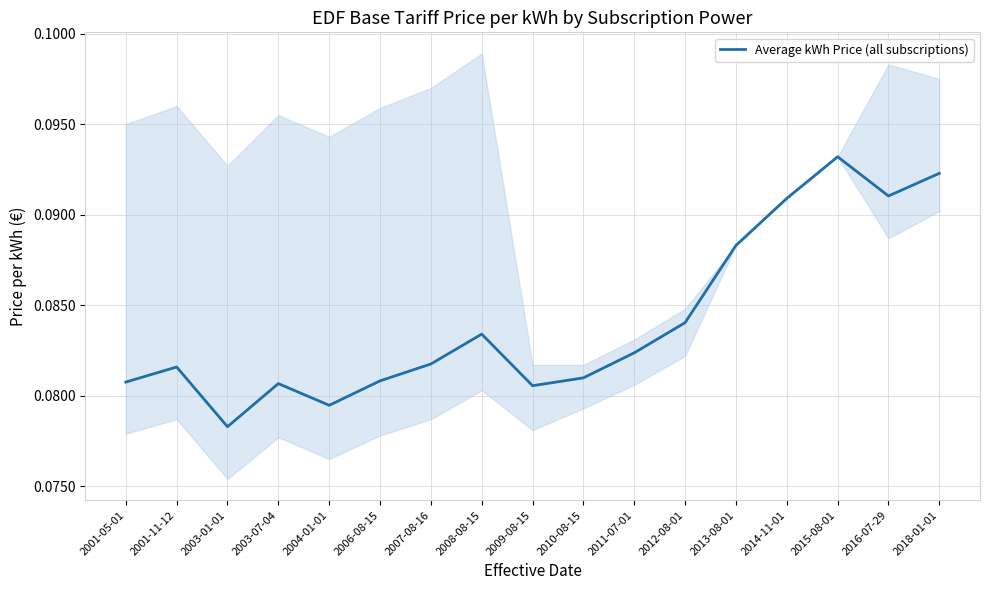

Rank the categories by value from lowest to highest.

2003-01-01, 2004-01-01, 2009-08-15, 2003-07-04, 2001-05-01, 2006-08-15, 2010-08-15, 2001-11-12, 2007-08-16, 2011-07-01, 2008-08-15, 2012-08-01, 2013-08-01, 2014-11-01, 2016-07-29, 2018-01-01, 2015-08-01